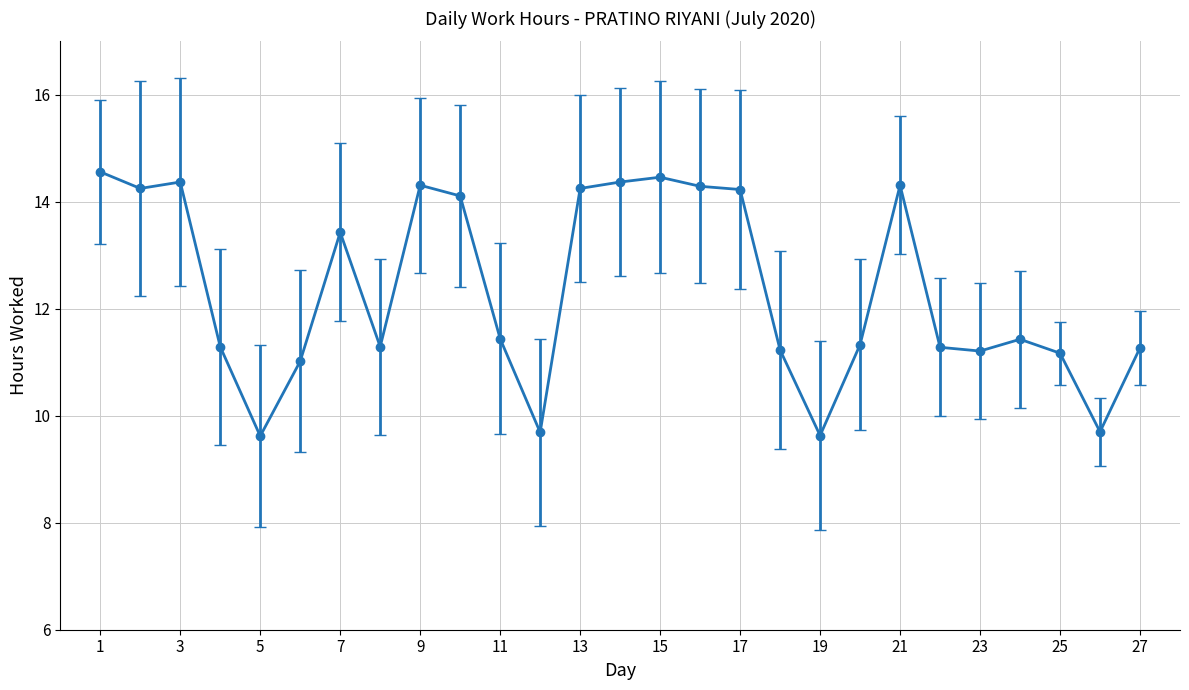

What is the difference between the maximum and second lowest values?

4.9